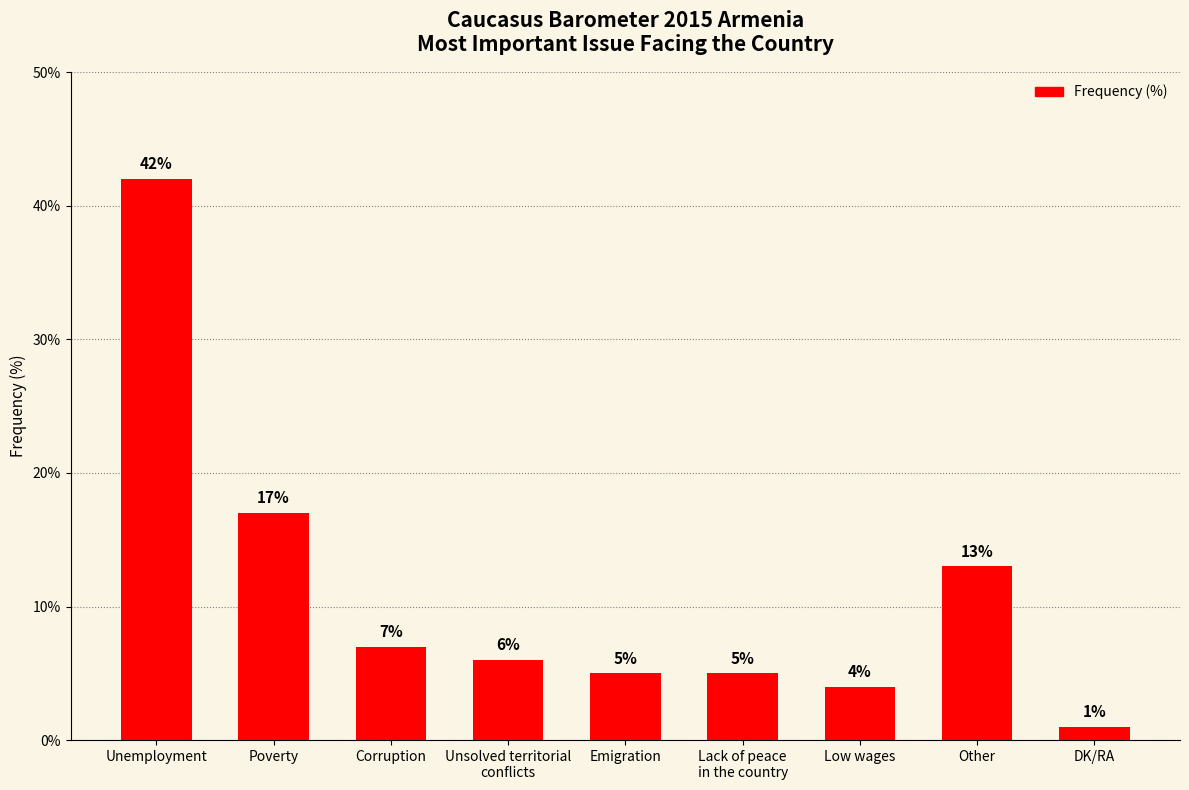

Approximately how many times larger is the value at Corruption compared to Emigration?

1.4